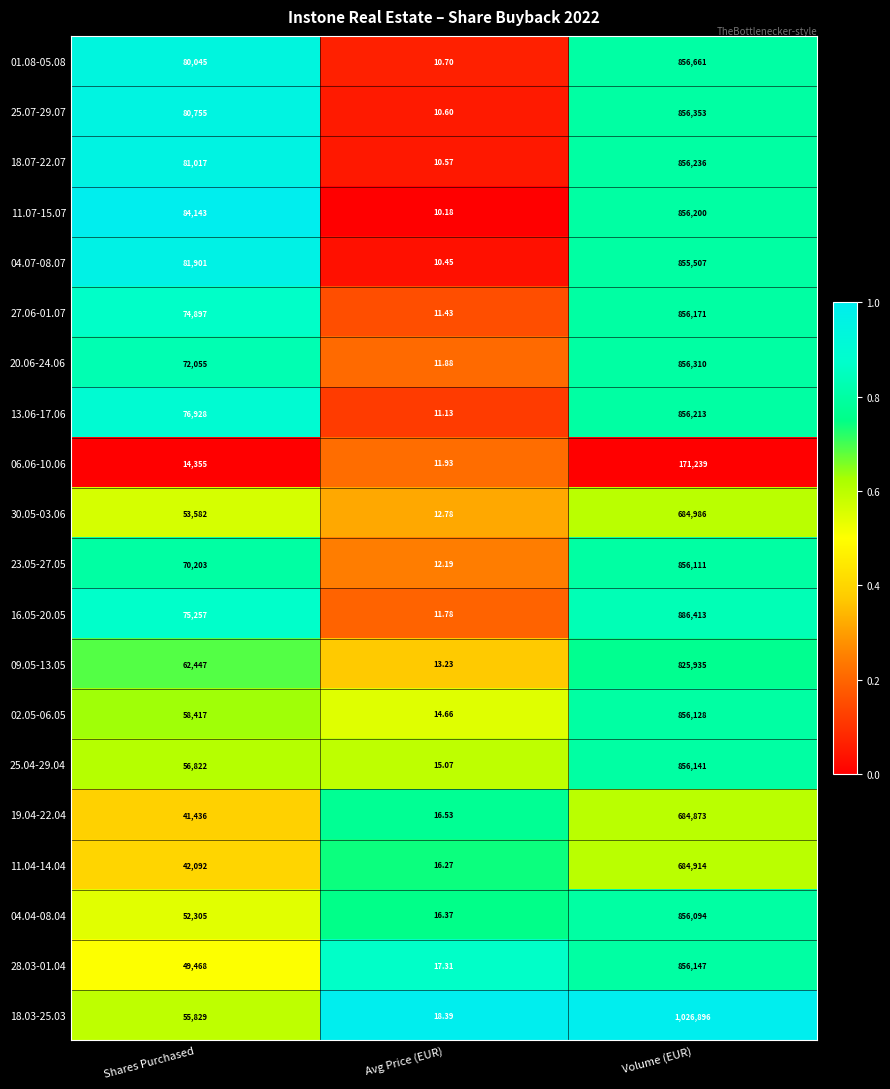

At which label is 02.05-06.05 closest to 428071?

Shares Purchased